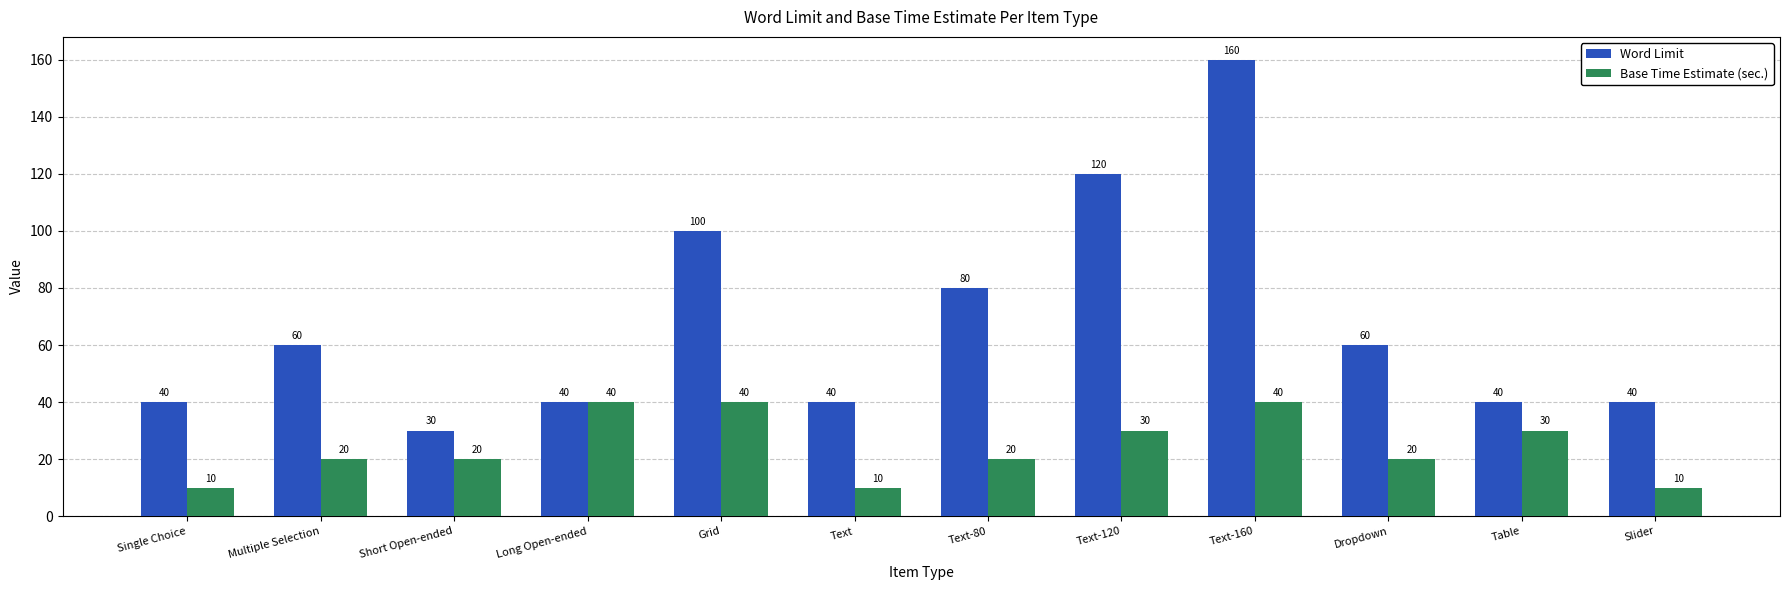

At which category is the sum across all series the highest?

Text-160